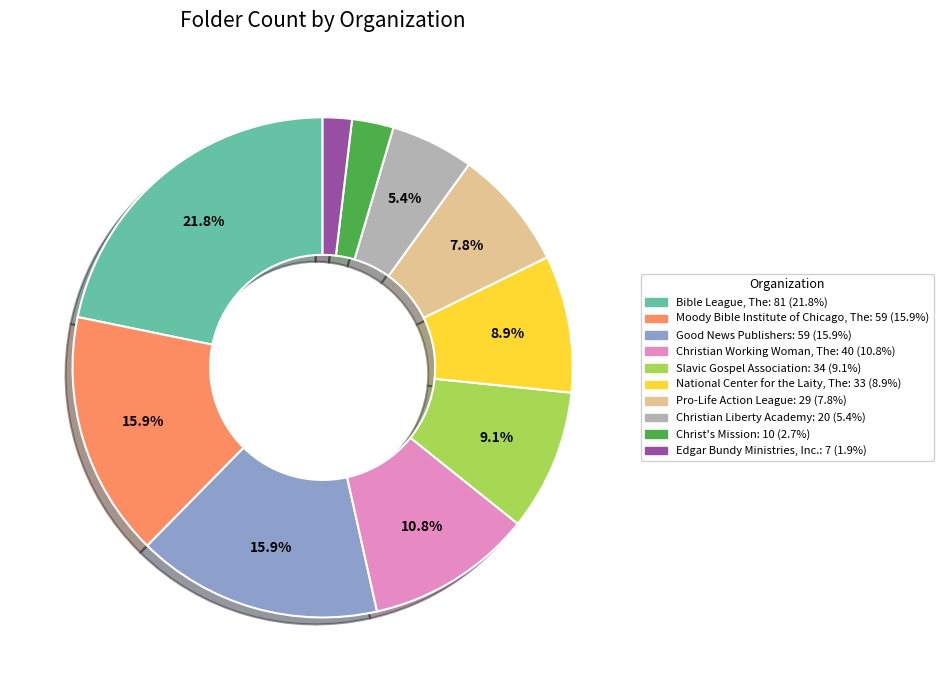

How many slices are in this pie chart?

10